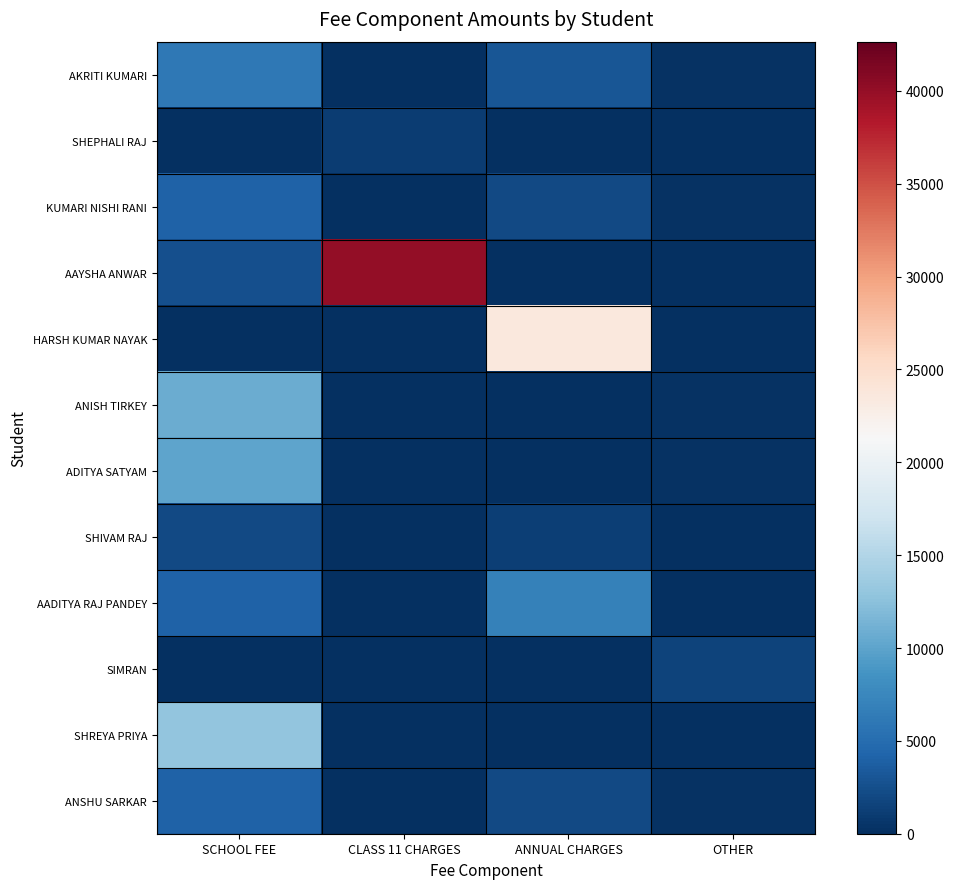

List the series in order of their peak value, highest first.

AAYSHA ANWAR, HARSH KUMAR NAYAK, SHREYA PRIYA, ANISH TIRKEY, ADITYA SATYAM, AADITYA RAJ PANDEY, AKRITI KUMARI, KUMARI NISHI RANI, ANSHU SARKAR, SHIVAM RAJ, SIMRAN, SHEPHALI RAJ